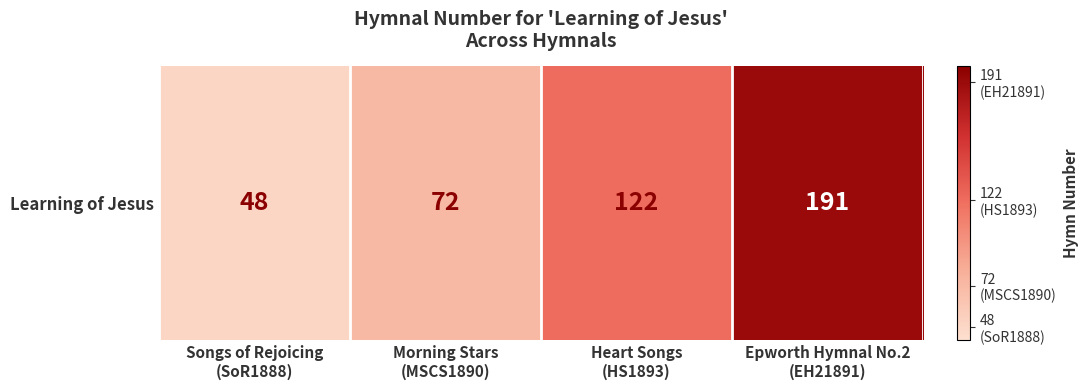

At which label does the data first exceed 122?

Epworth Hymnal No.2
(EH21891)